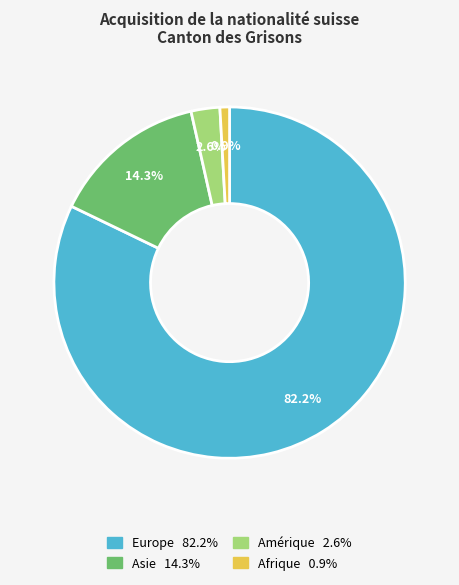

Is there any slice that represents more than half of the pie?

Yes